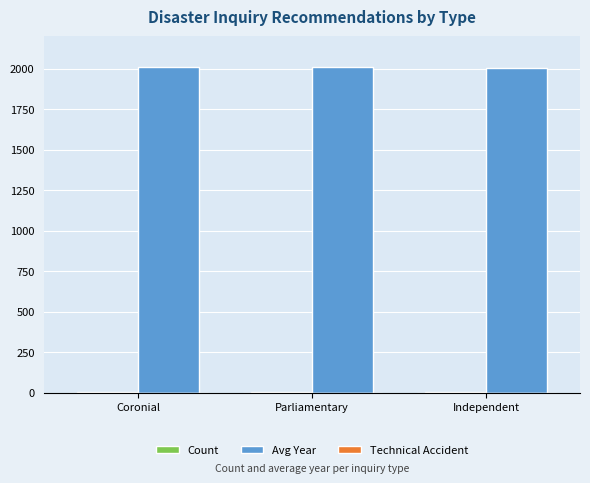

True or false: Avg Year has a value of 2012 at Parliamentary.

True